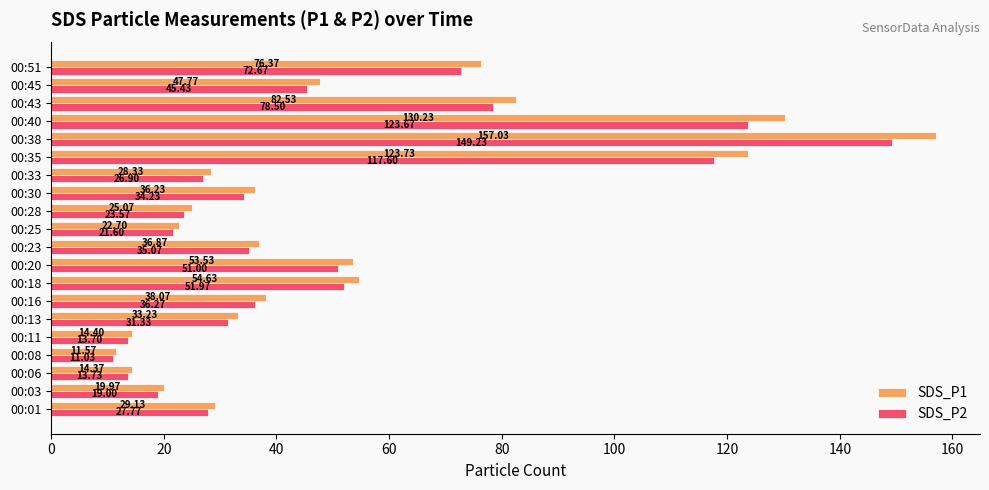

Which series changed the most between 00:06 and 00:33?

SDS_P1